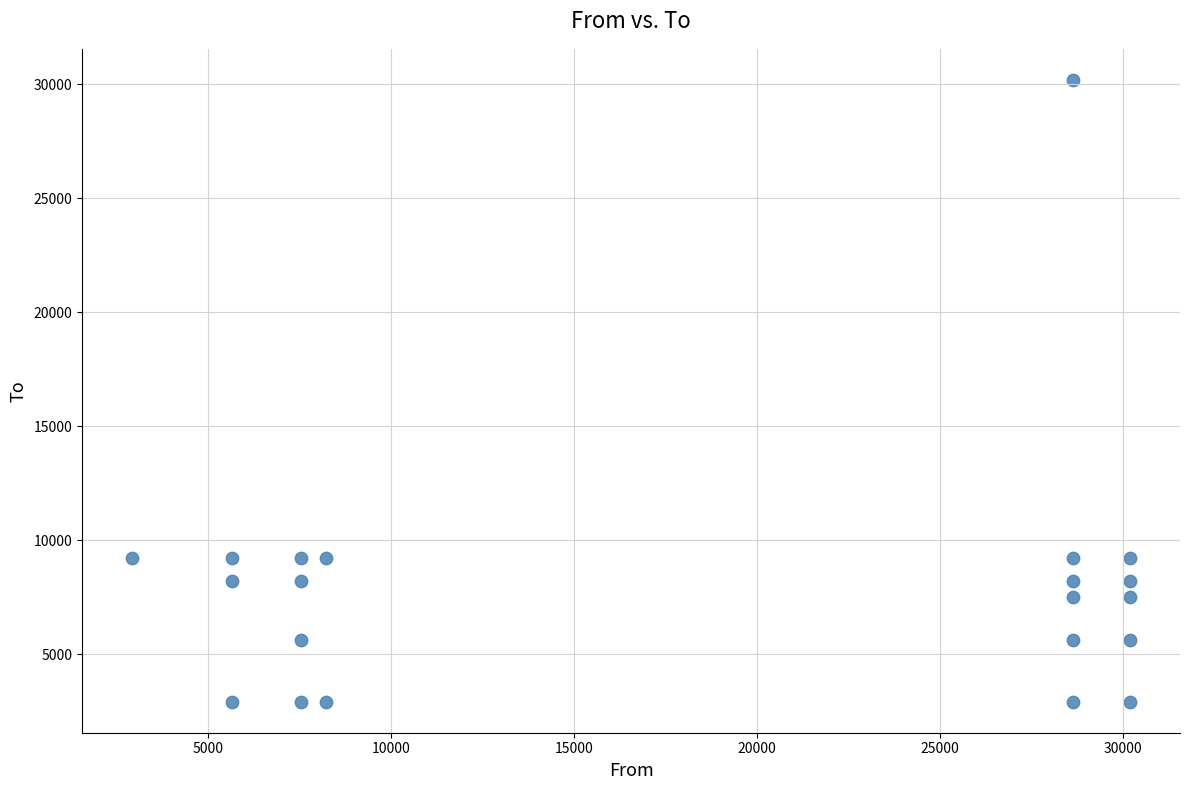

What is the range of Y values (max minus min)?

27276